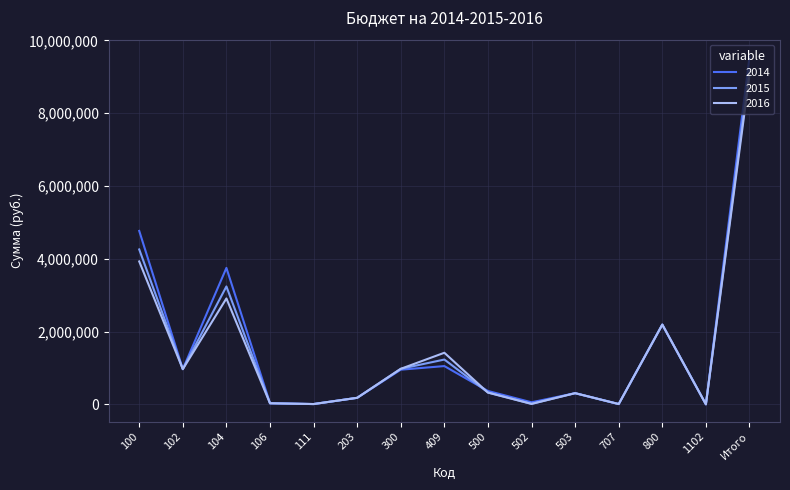

Which label corresponds to the largest value in the chart?

Итого